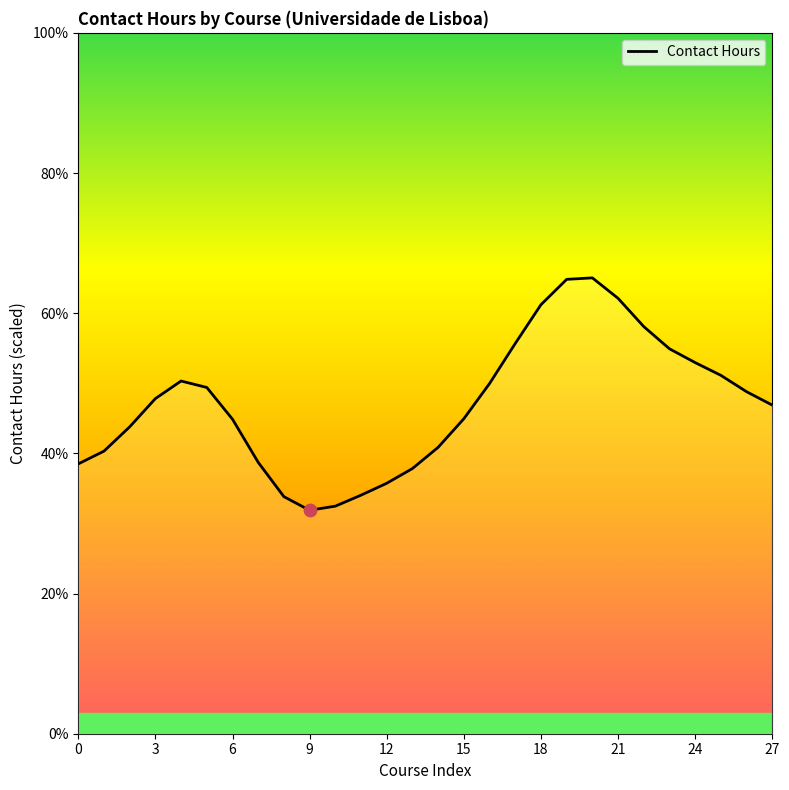

Which has a higher value, 18 or 21?

21